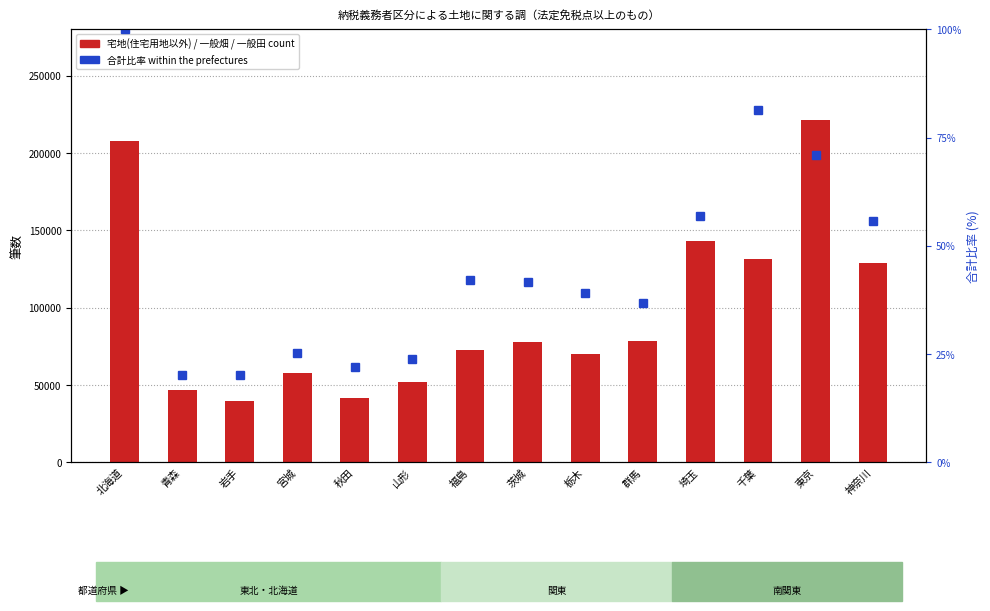

Where does the 合計比率 within sample series first go above 41?

北海道